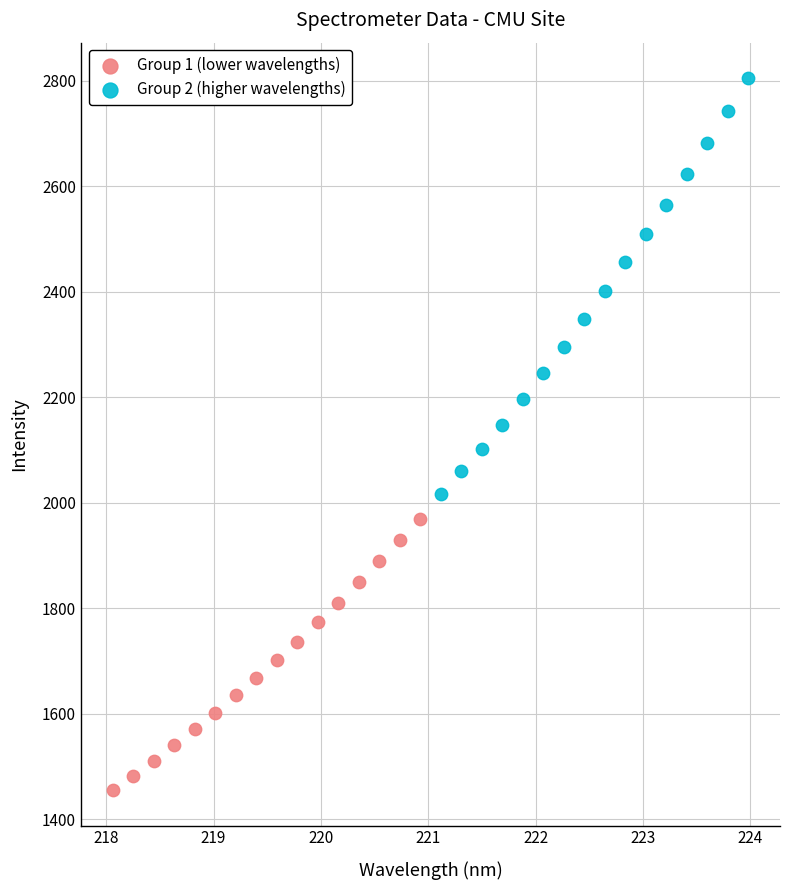

Which series has the largest Y range (max minus min)?

Group 2 (higher wavelengths)